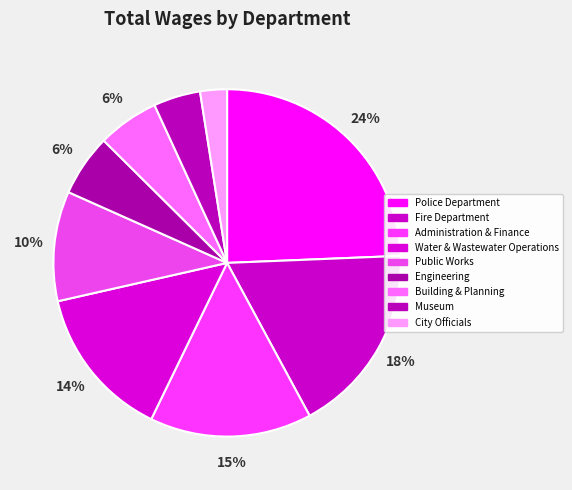

How many slices are in this pie chart?

9